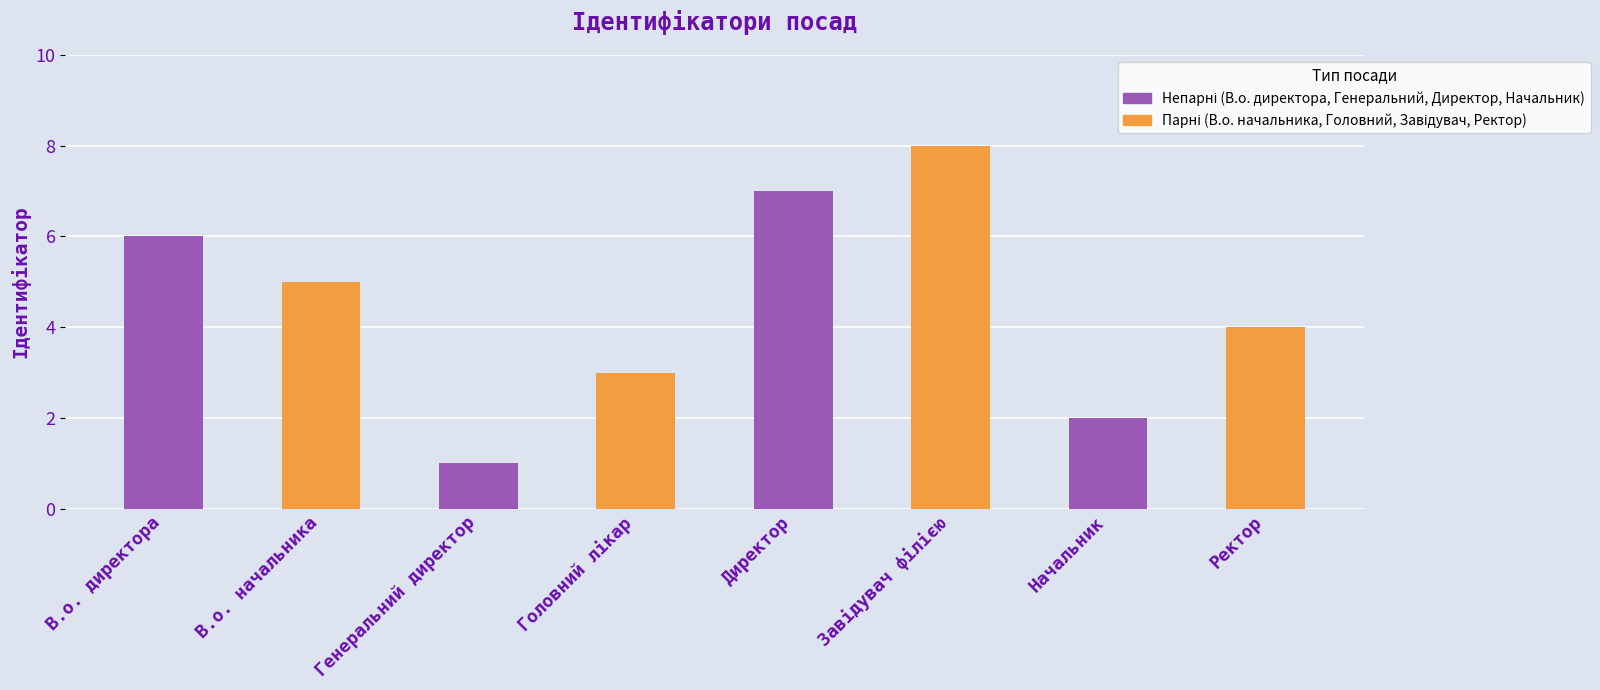

What position from the right is Начальник?

2